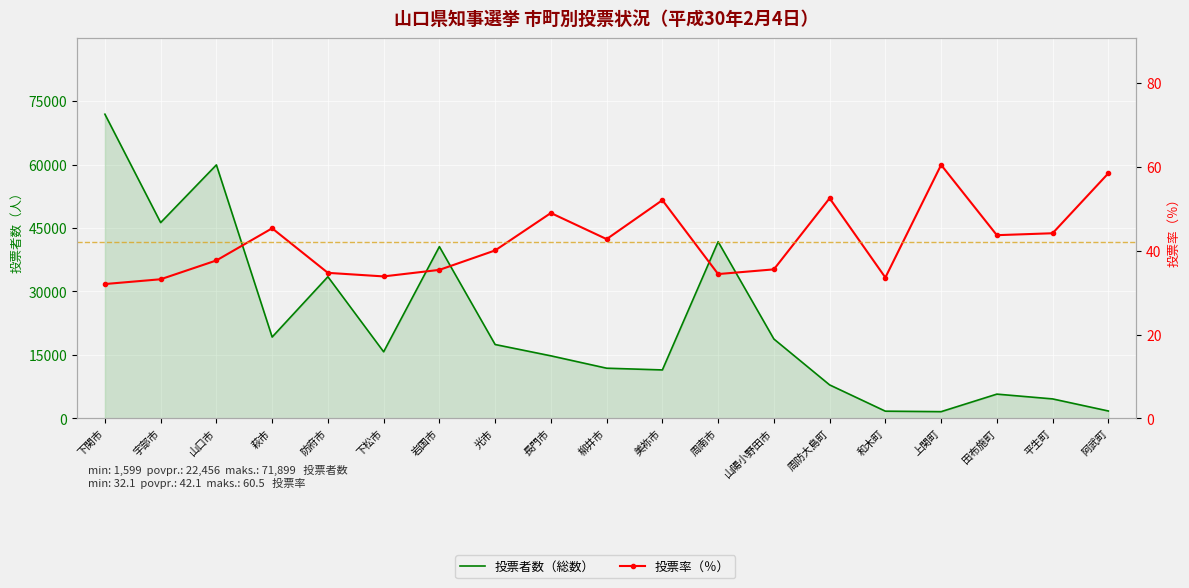

True or false: 投票者数（総数） has a value of 68379.0 at 周南市.

False